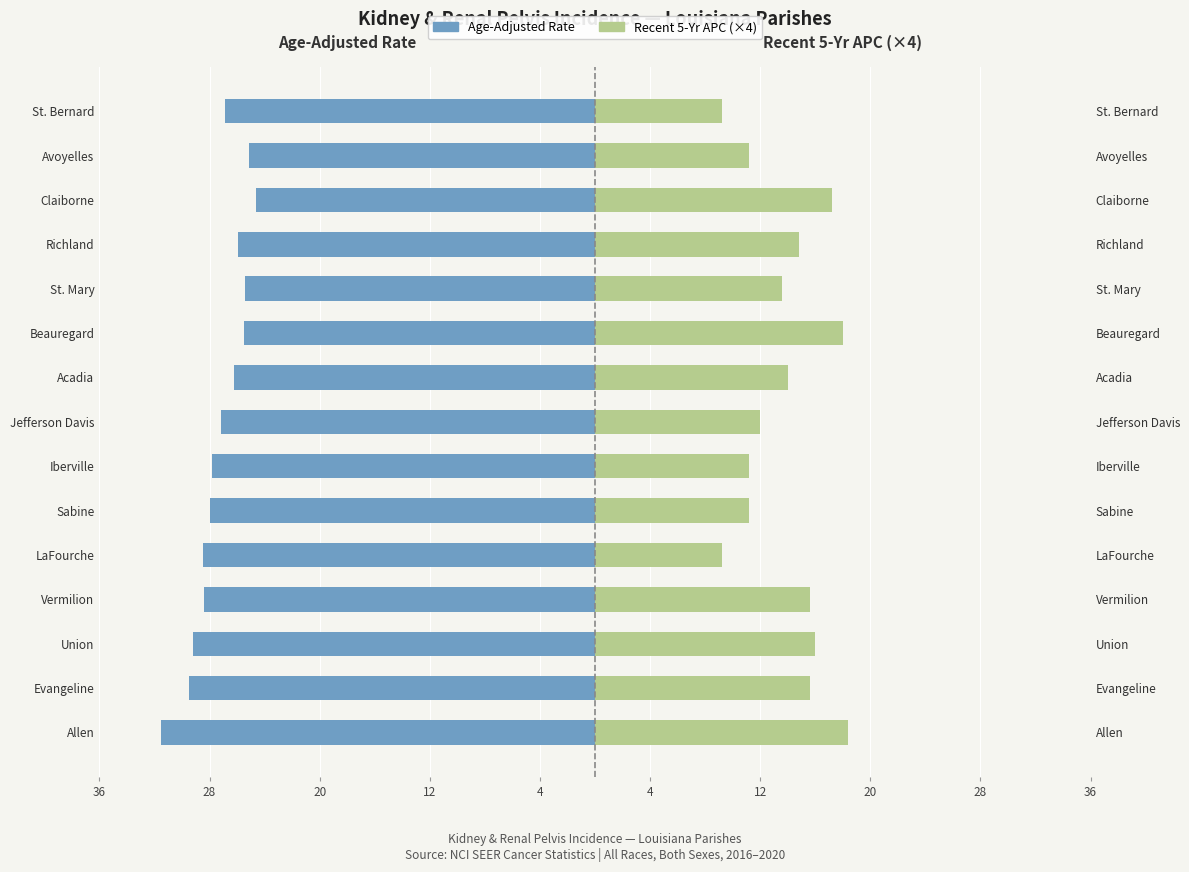

The Age-Adjusted Rate series shows -27.8 at Iberville. True or false?

True